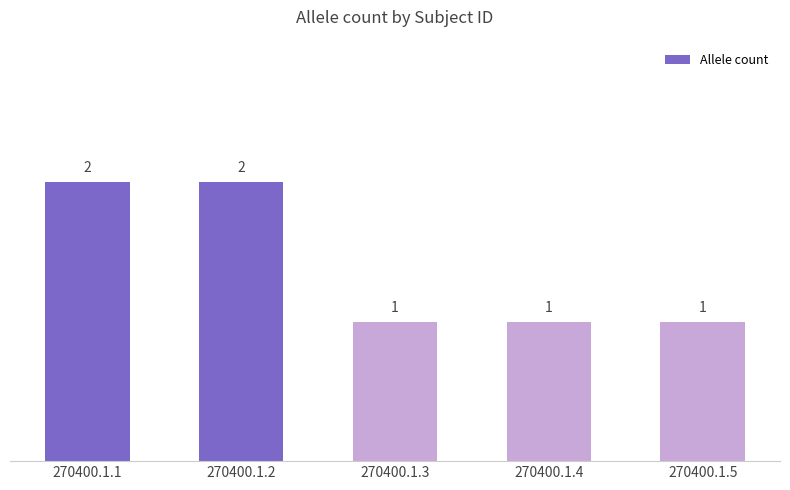

What is the ratio of the value at 270400.1.4 to the value at 270400.1.3?

1.0